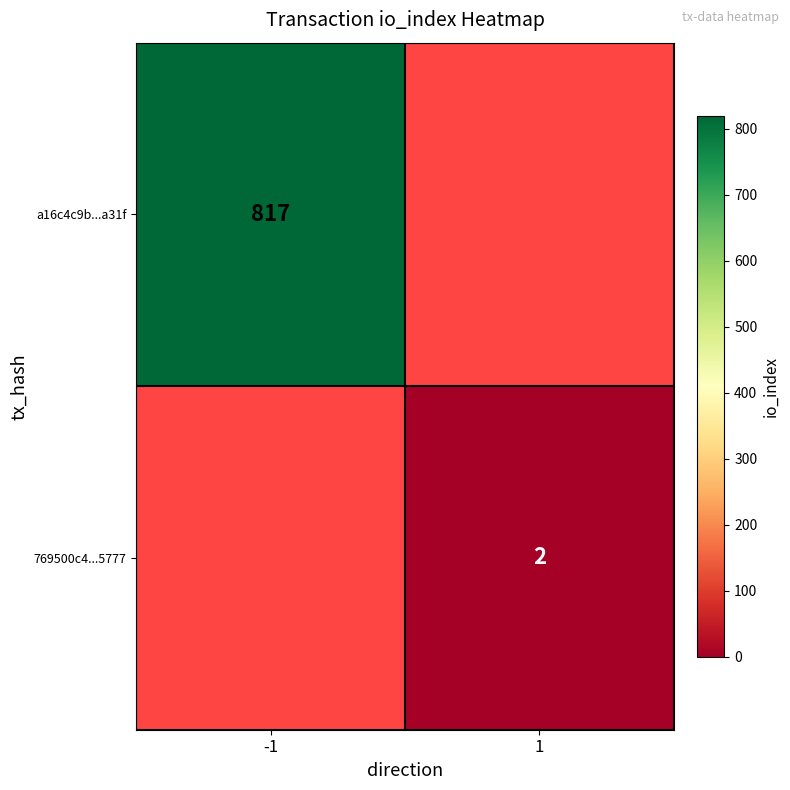

The 769500c4...5777 series shows 3 at 1. True or false?

False